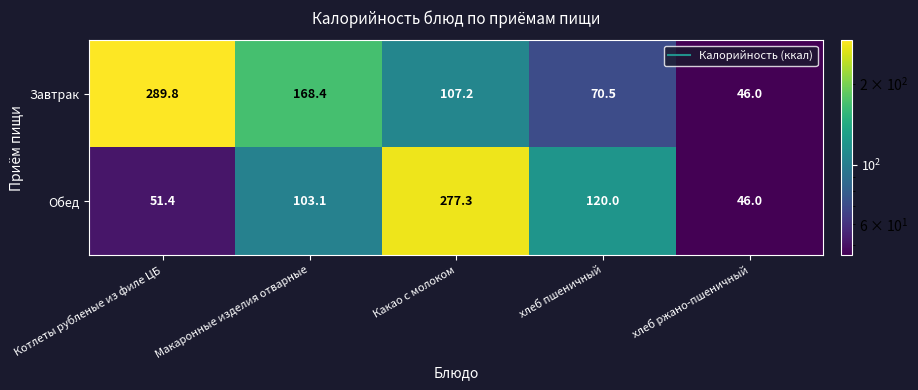

At which category is the sum across all series the highest?

Какао с молоком